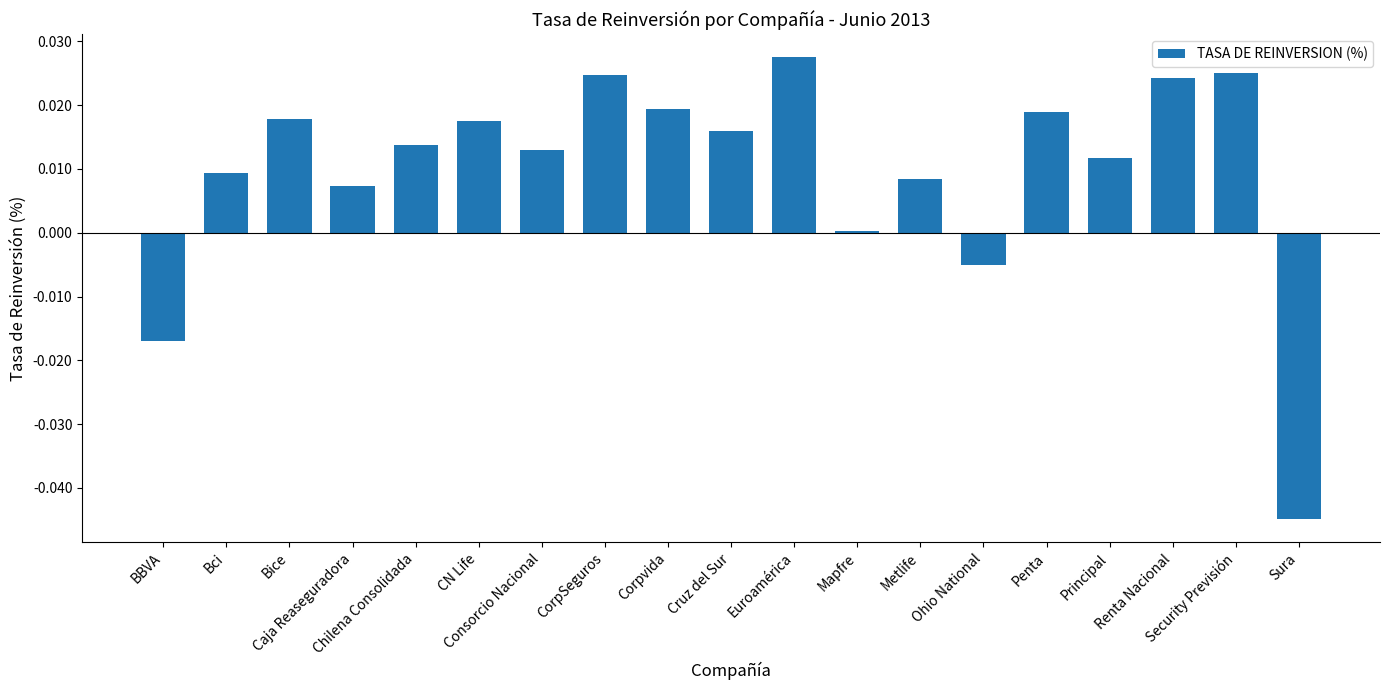

How many bars are there in total?

19